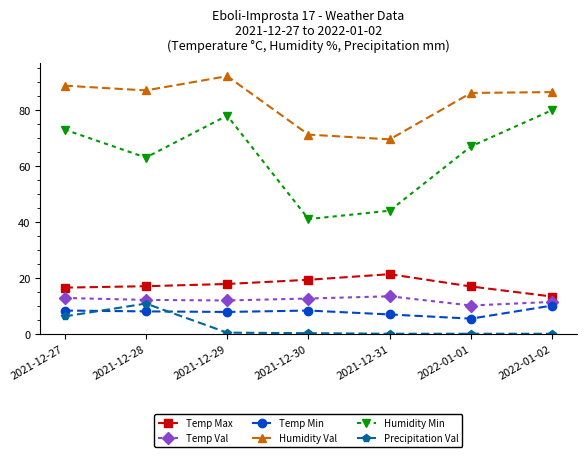

True or false: Humidity Val and Temp Min cross at least once.

False